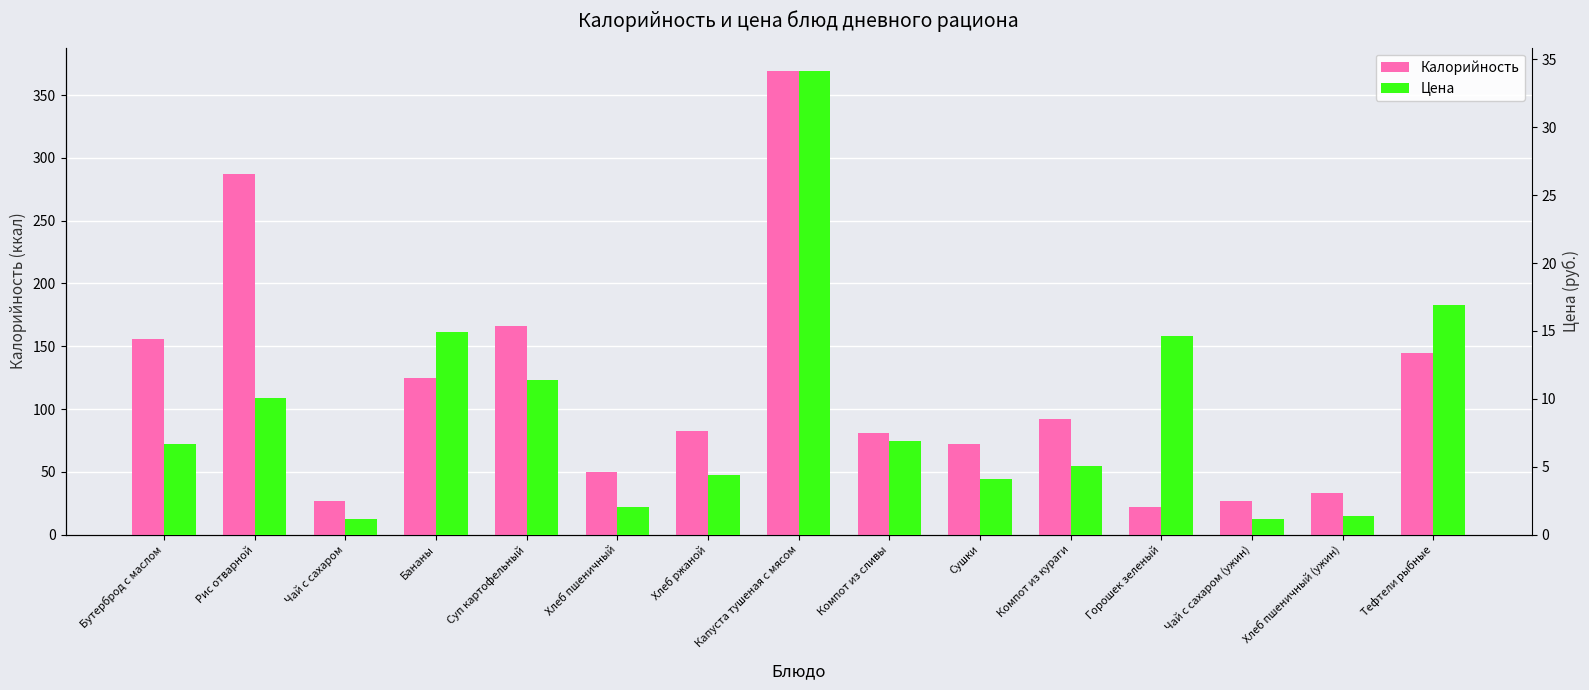

The Цена series shows 1.2 at Чай с сахаром. True or false?

True